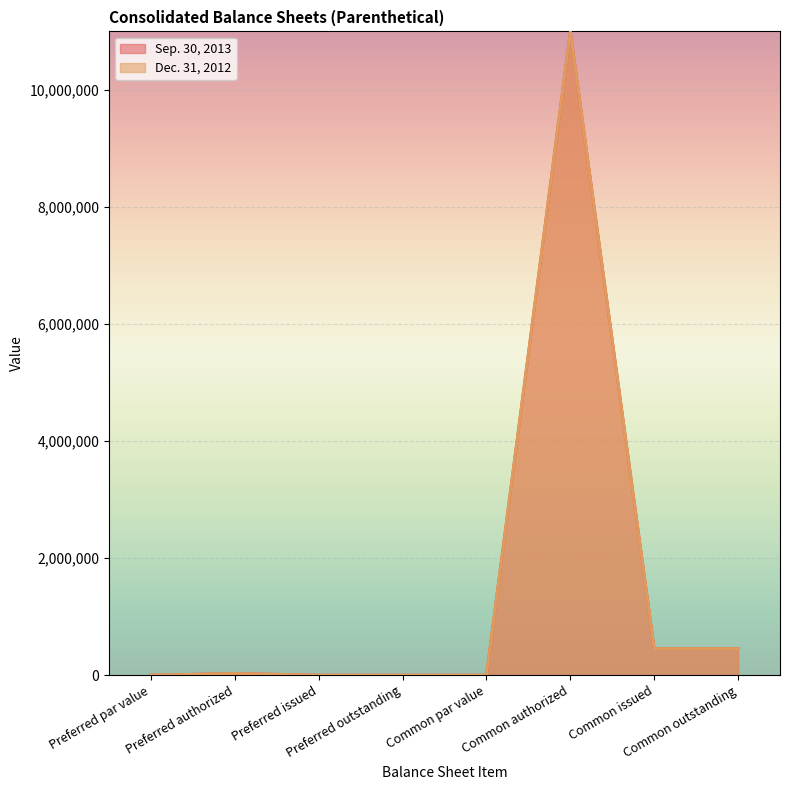

Which series has the largest total across all categories?

Sep. 30, 2013